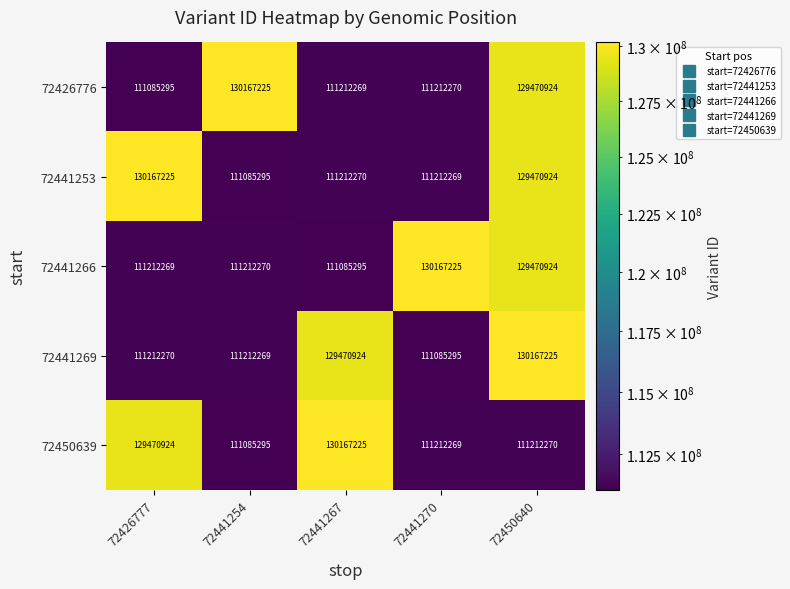

The 72450639 series shows 181787040 at 72441254. True or false?

False